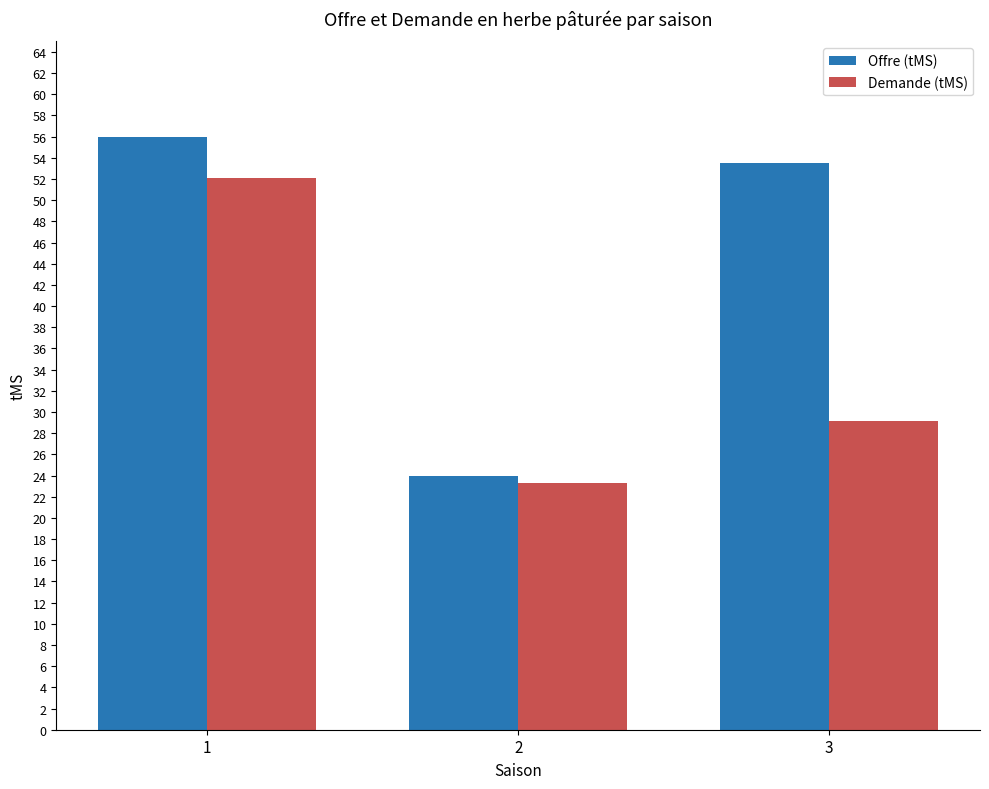

What is the average value of the Demande (tMS) series?

34.8